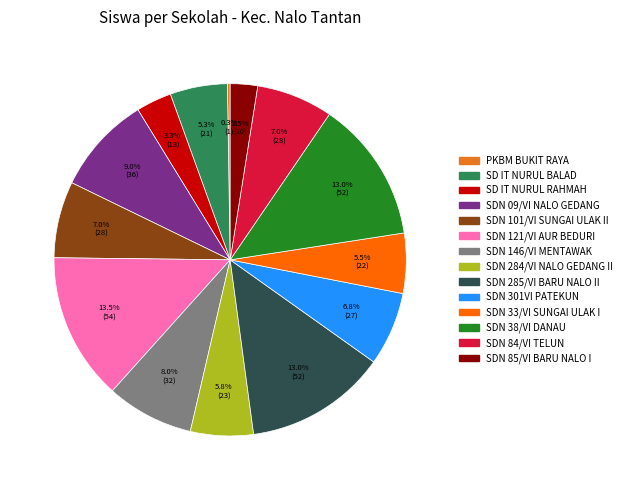

Is the sum of SDN 146/VI MENTAWAK and SDN 38/VI DANAU greater than half?

No